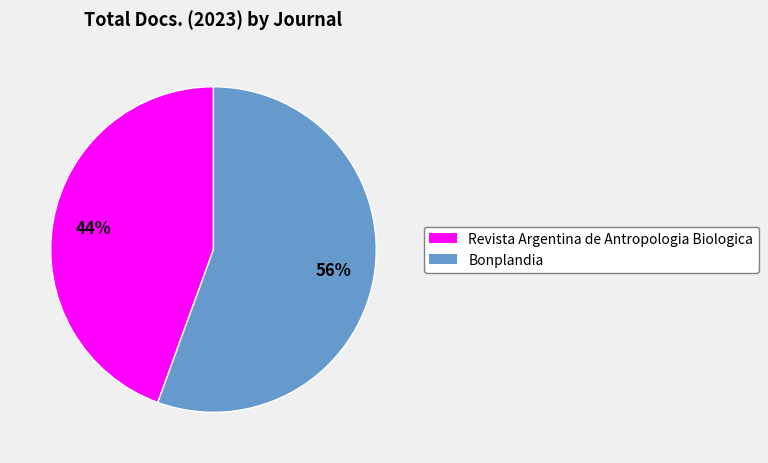

How many segments does this pie chart have?

2